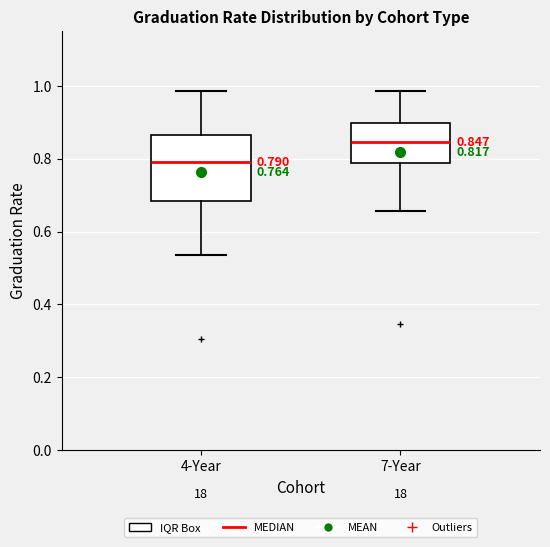

Which box's median line is the lowest?

4-Year